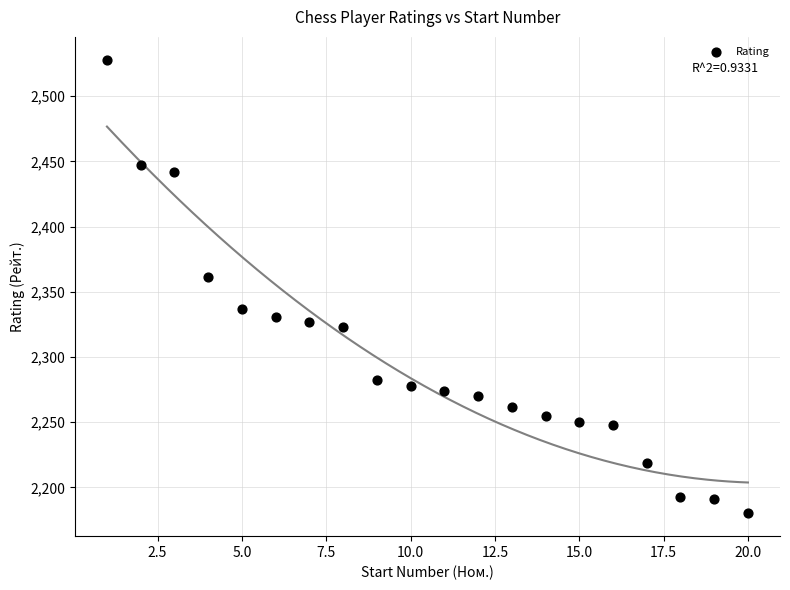

What is the range of X values (max minus min)?

19